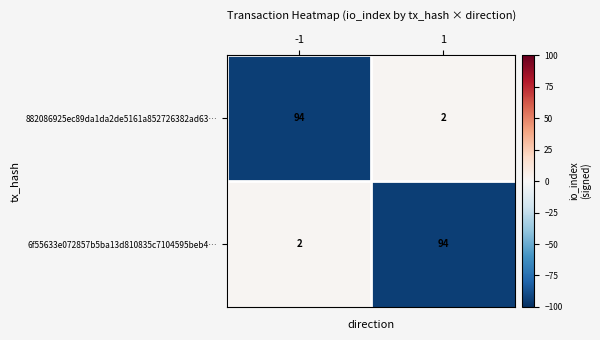

What is the difference between the highest and lowest values at 1?

92